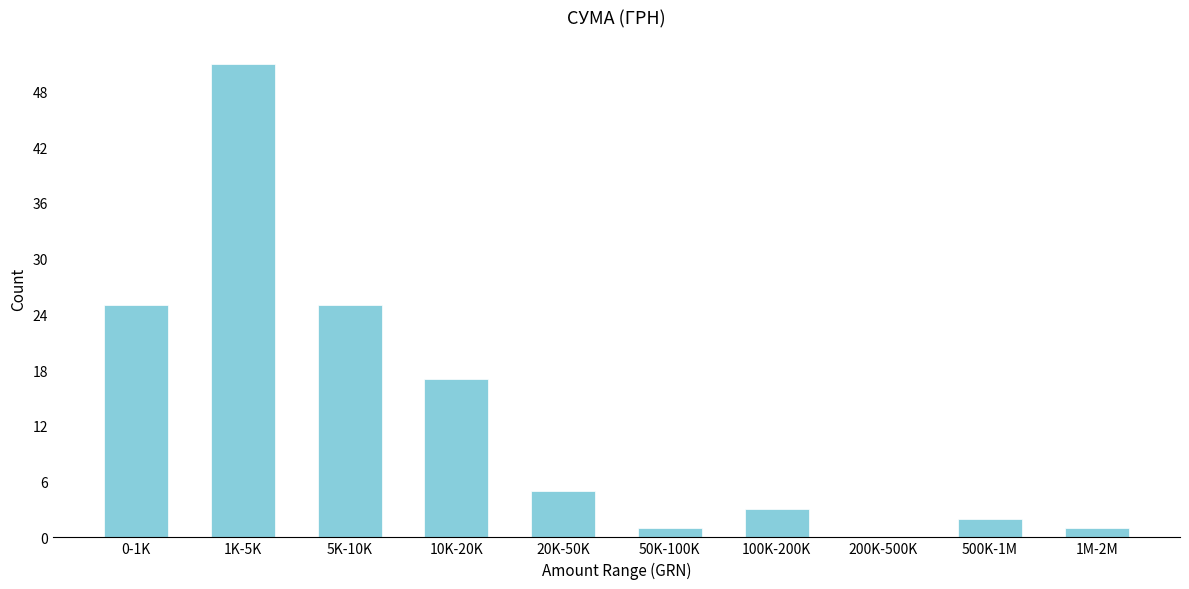

Reading left to right, list all the values displayed in this chart.

0-1K=25	1K-5K=51	5K-10K=25	10K-20K=17	20K-50K=5	50K-100K=1	100K-200K=3	200K-500K=0	500K-1M=2	1M-2M=1